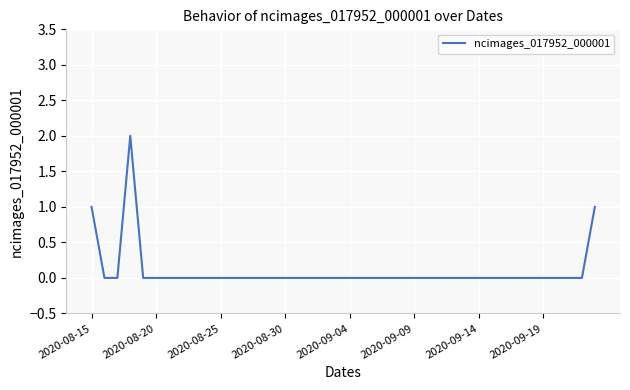

True or false: the data shows -1 at 2020-08-30.

False